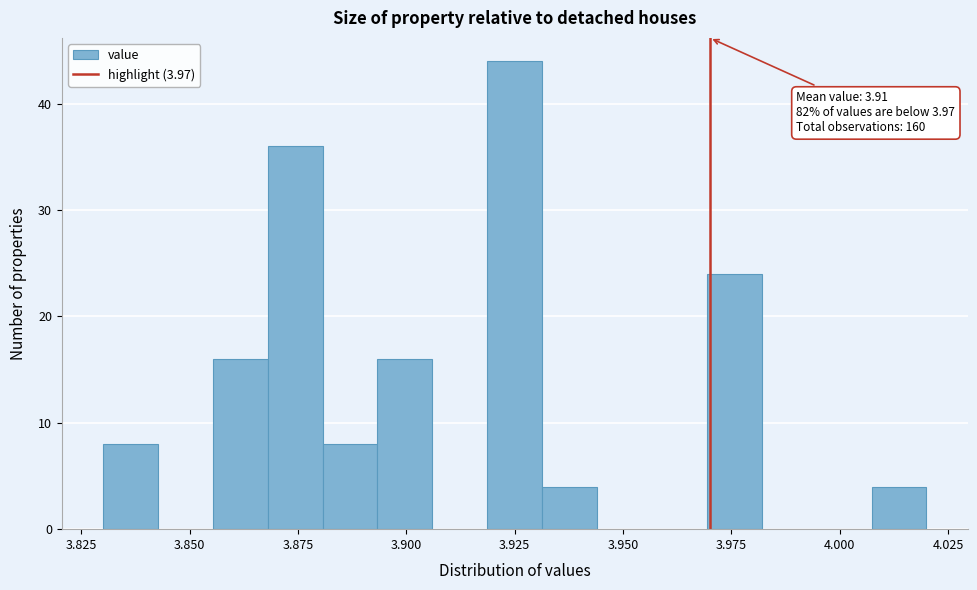

Read against the x-axis, roughly where is the centre of the tallest bar?

3.925